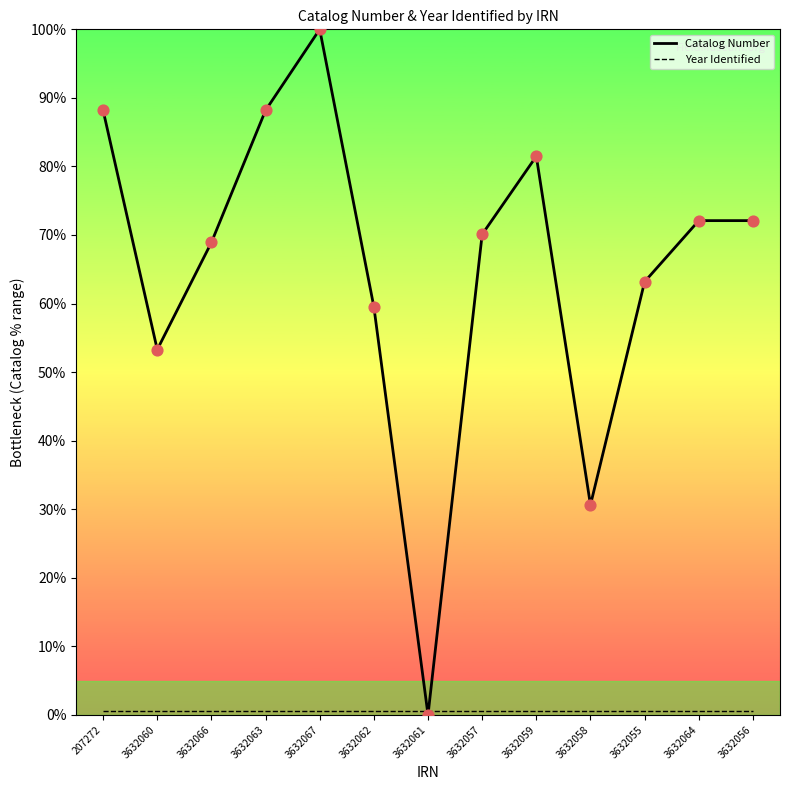

What is the total value across all series at 3632066?

69.4